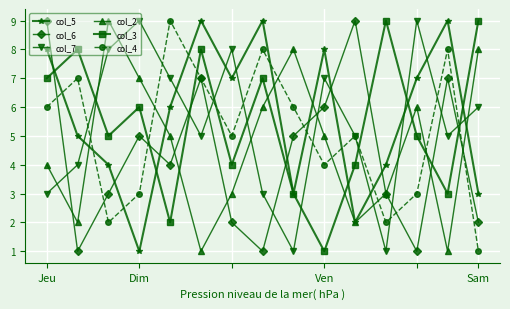

How many intersections are there between col_6 and col_5?

7